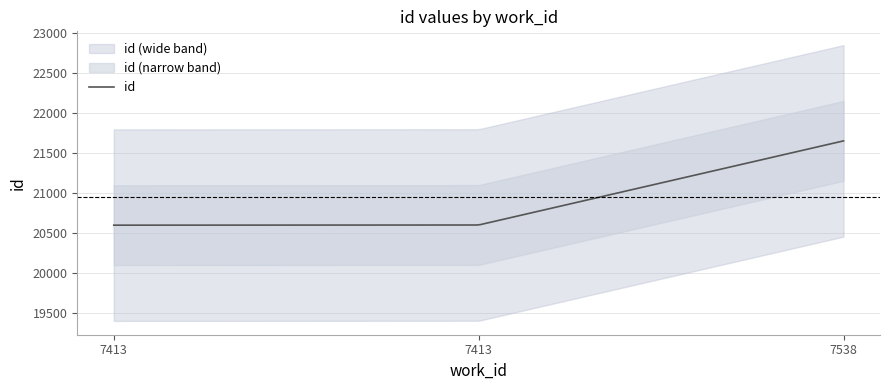

What is the ratio of the value at 7413 to the value at 7538?

1.0